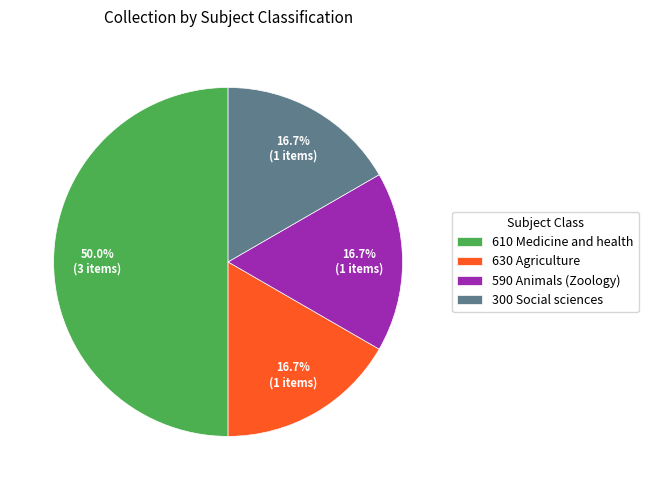

Do 610 Medicine and health and 630 Agriculture together represent more than half of the pie?

Yes